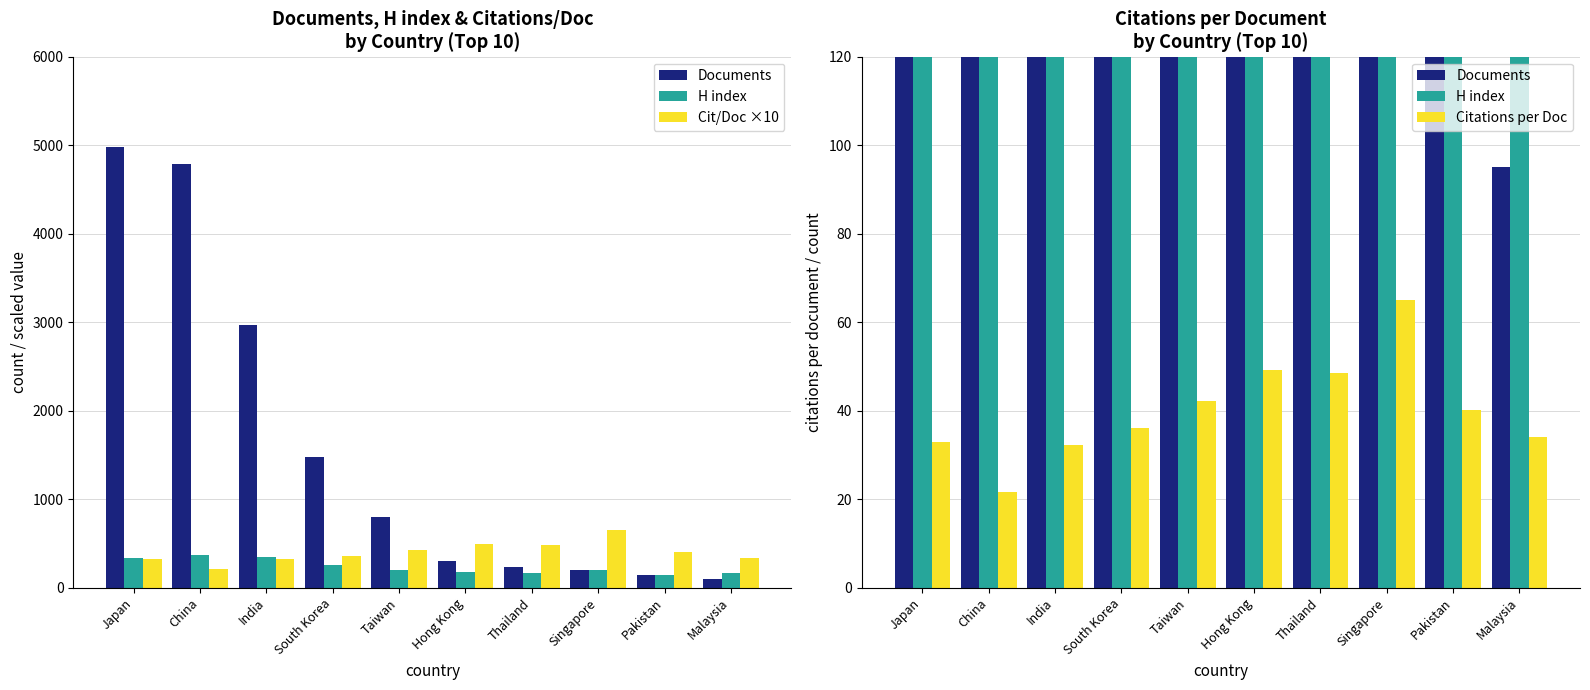

Which category has the lowest value in the H index series?

Pakistan